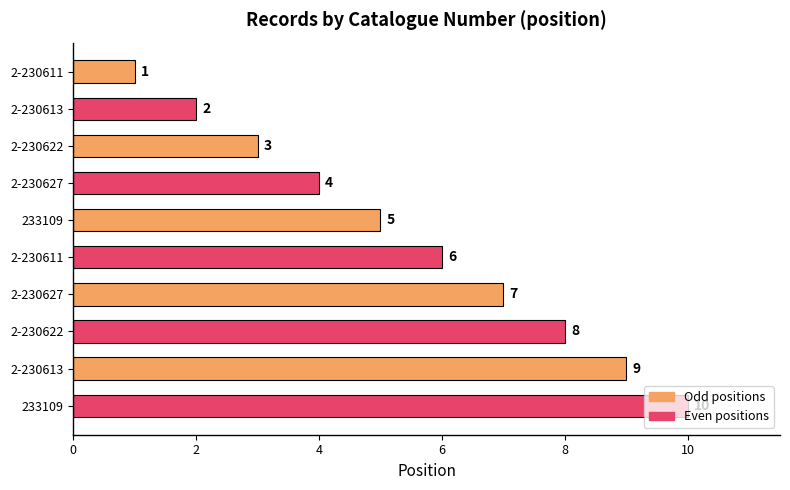

Does the chart contain any negative values?

No